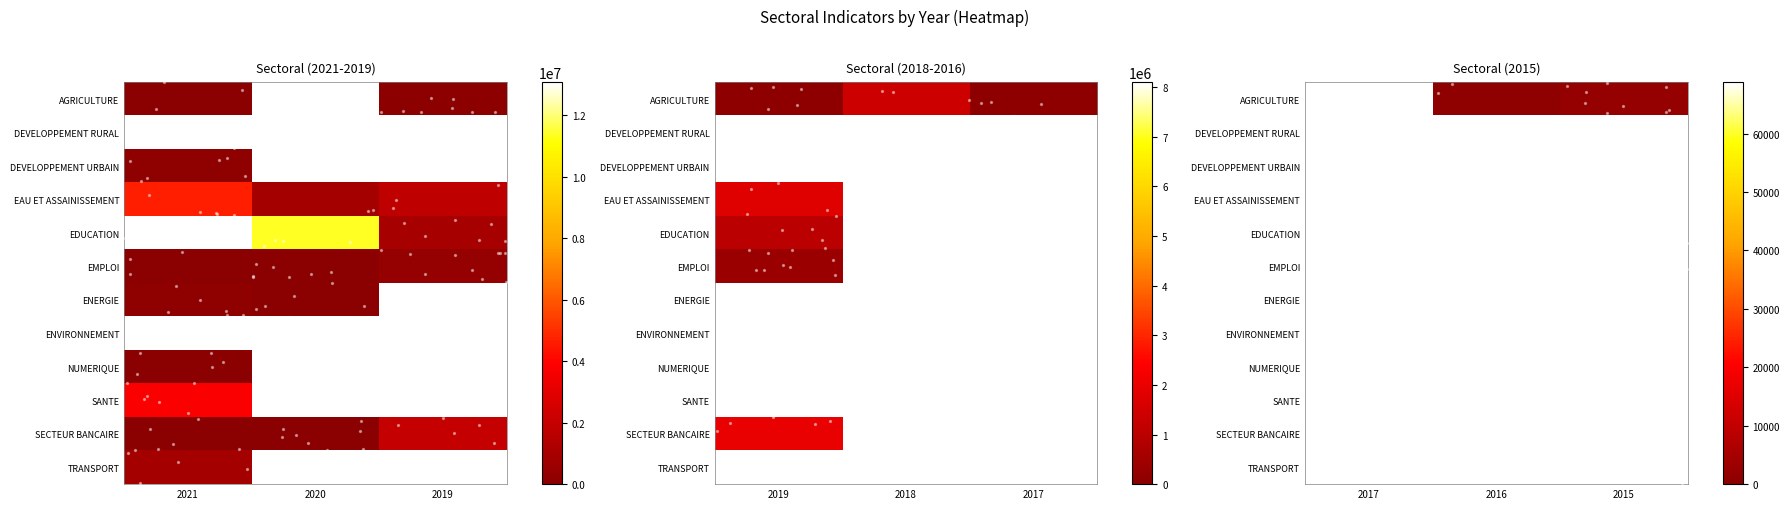

At which category is the sum across all series the highest?

2021